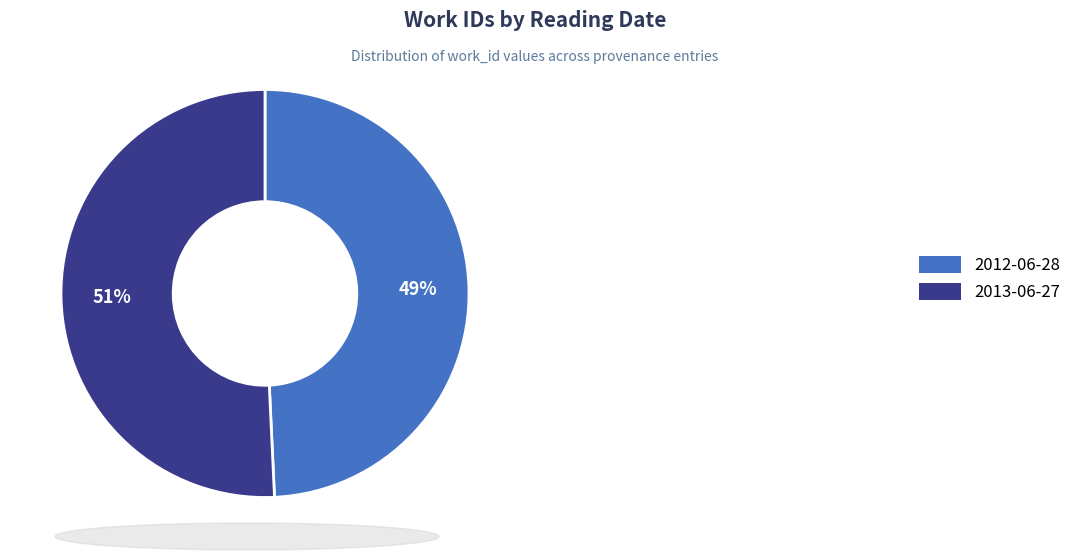

Which has a higher value, 2012-06-28 or 2013-06-27?

2013-06-27